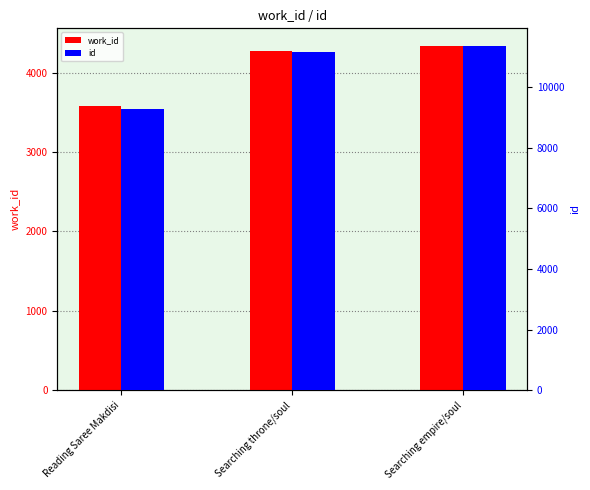

What is the value of the id bar at the 3rd from the left?

11361